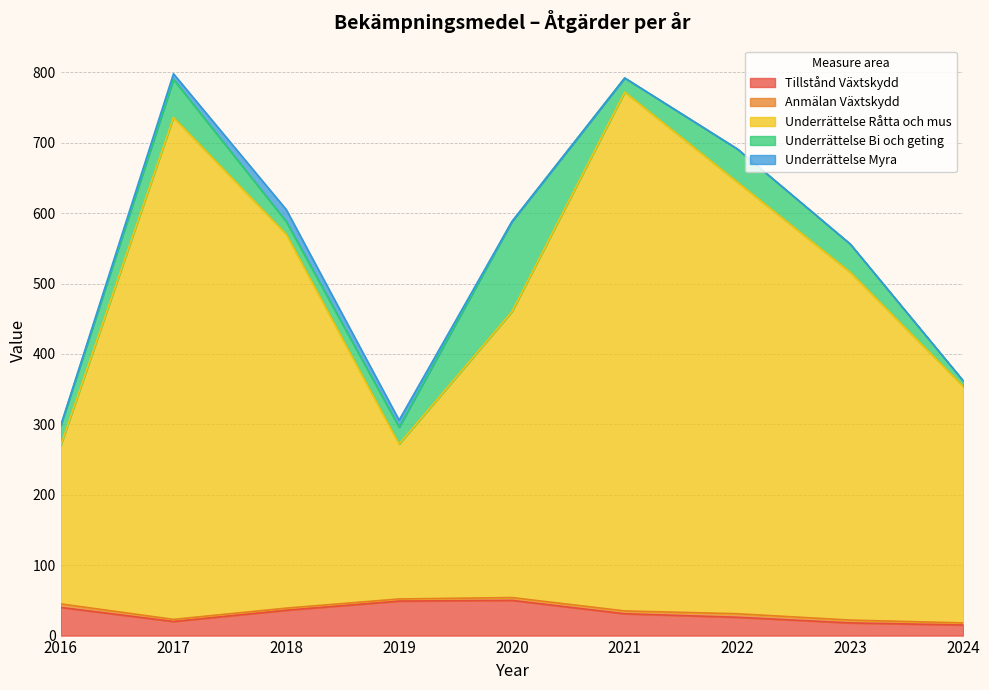

Reading left to right, transcribe all the data shown in this chart.

Tillstånd Växtskydd: 2016=40	2017=20	2018=36	2019=49	2020=50	2021=31	2022=26	2023=18	2024=15
Anmälan Växtskydd: 2016=5	2017=3	2018=3	2019=3	2020=4	2021=4	2022=5	2023=4	2024=3
Underrättelse Råtta och mus: 2016=225	2017=713	2018=531	2019=220	2020=406	2021=737	2022=613	2023=494	2024=336
Underrättelse Bi och geting: 2016=28	2017=54	2018=18	2019=24	2020=128	2021=20	2022=47	2023=40	2024=8
Underrättelse Myra: 2016=0	2017=8	2018=17	2019=10	2020=0	2021=0	2022=0	2023=0	2024=0